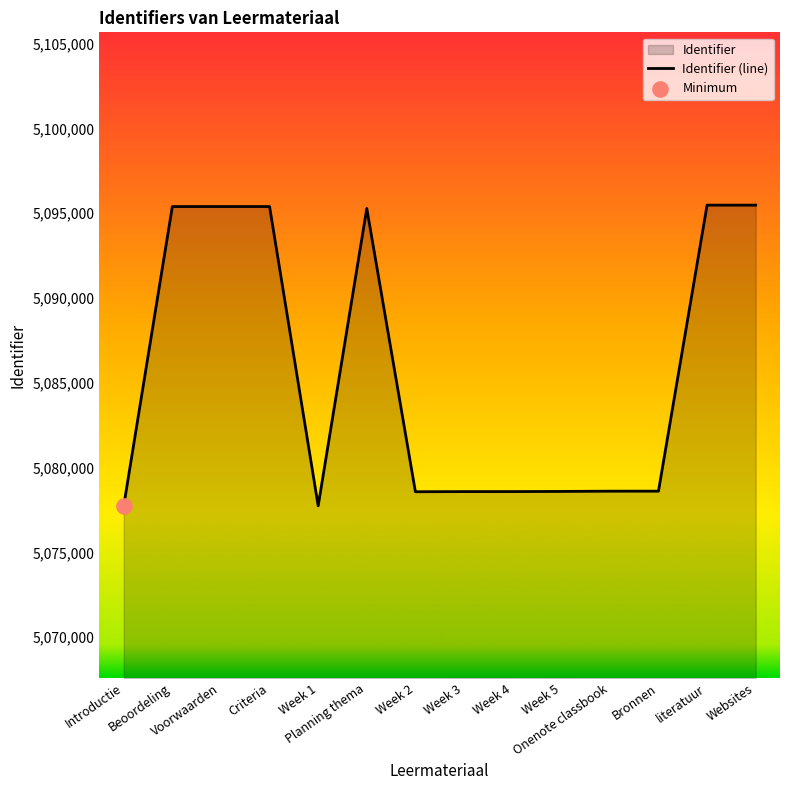

Which has a higher value, Websites or Bronnen?

Websites